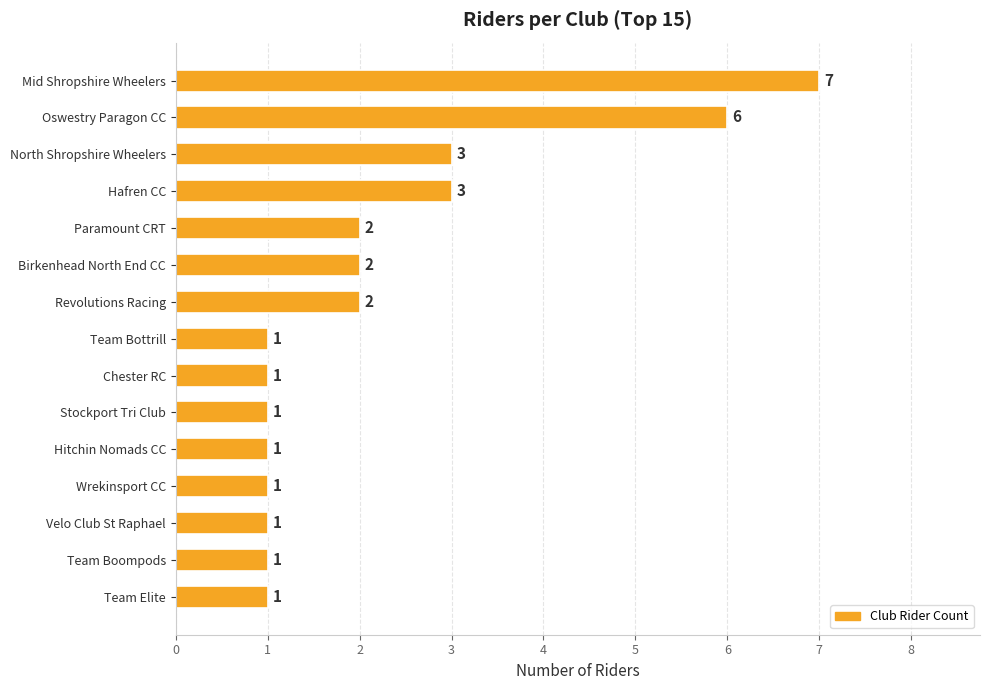

What is the maximum value shown in the chart?

7